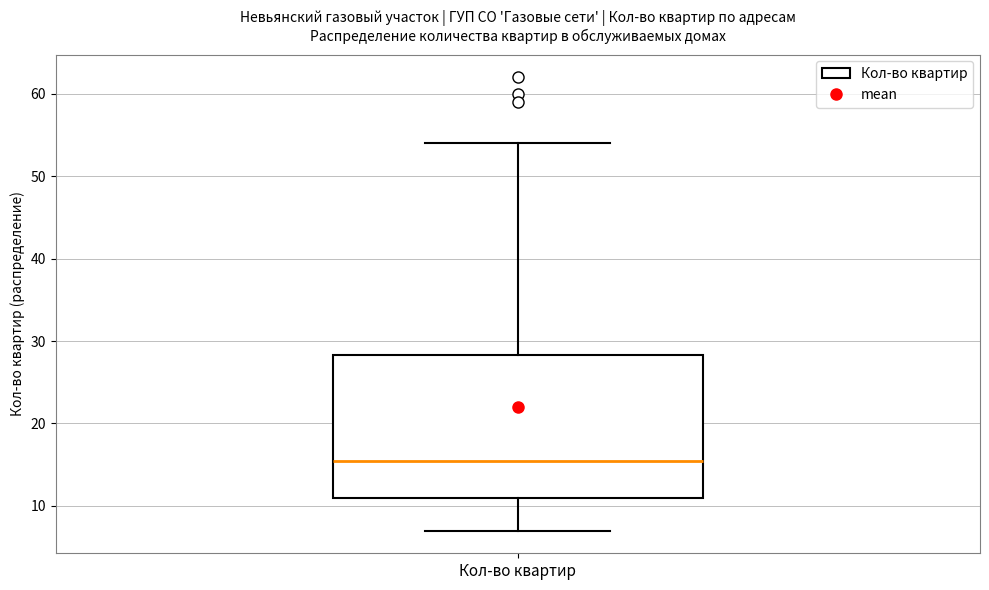

Read this box plot against the y-axis: the position of the median line, the range covered by the box, and the ends of both whiskers. The values are not printed on the chart, so give them approximately, as read against the axis.

median 16, box 11 to 28, whiskers 7 to 54